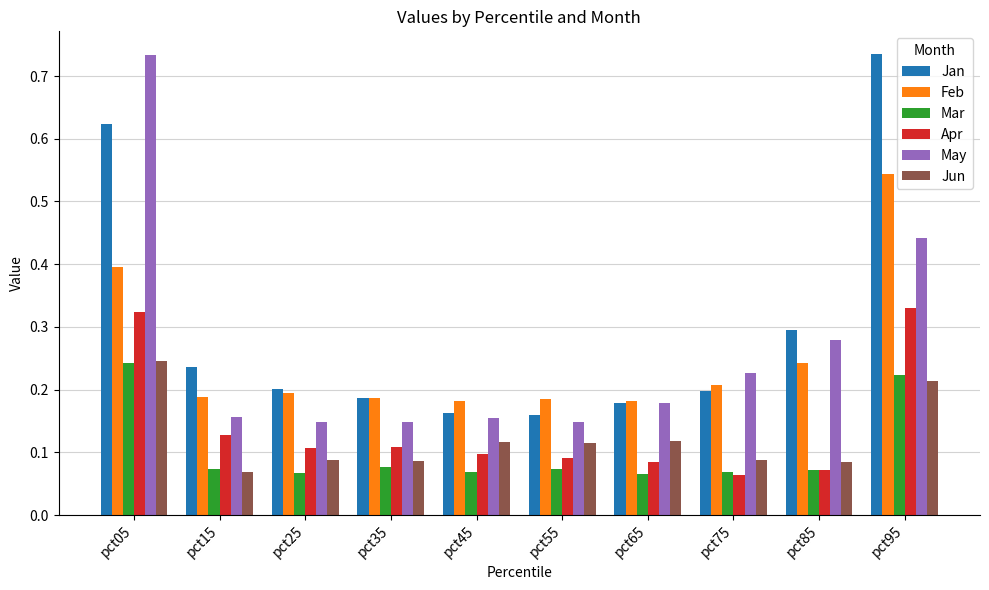

How many Jun values are between 0 and 1?

10